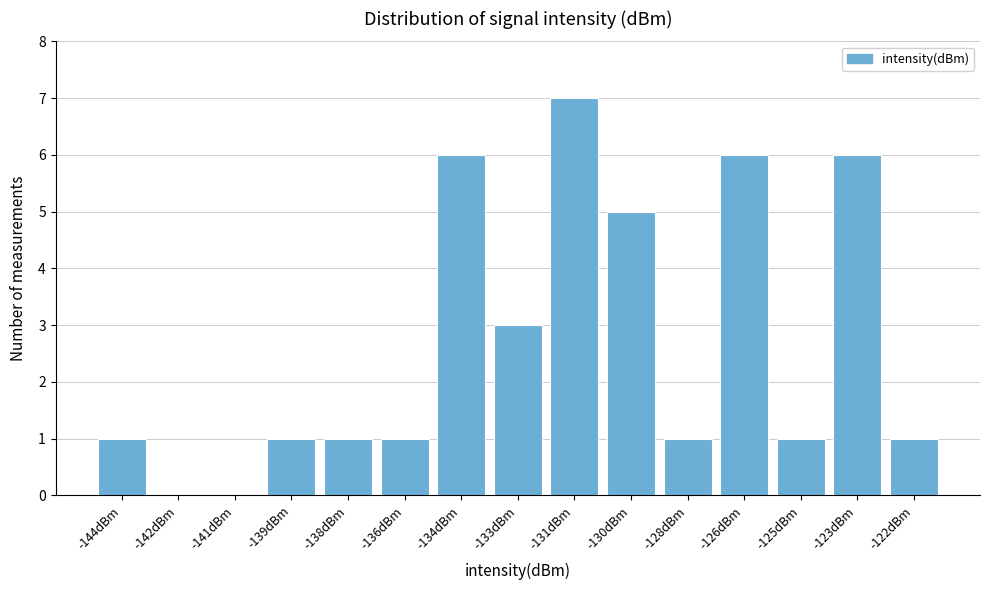

Reading left to right, transcribe all the data shown in this chart.

-144dBm=1	-142dBm=0	-141dBm=0	-139dBm=1	-138dBm=1	-136dBm=1	-134dBm=6	-133dBm=3	-131dBm=7	-130dBm=5	-128dBm=1	-126dBm=6	-125dBm=1	-123dBm=6	-122dBm=1